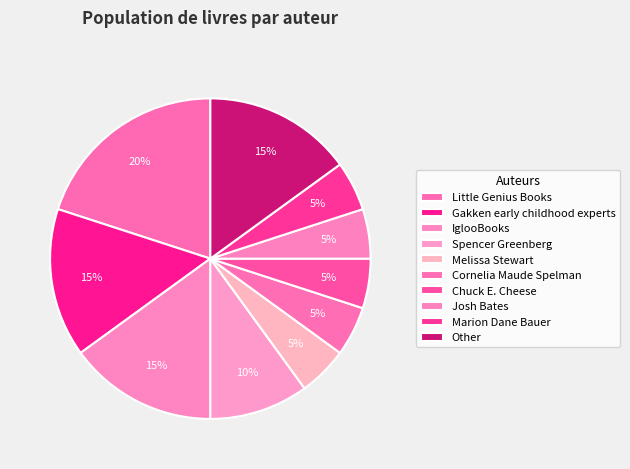

To the nearest percent, what is the combined percentage of IglooBooks and Marion Dane Bauer?

20%